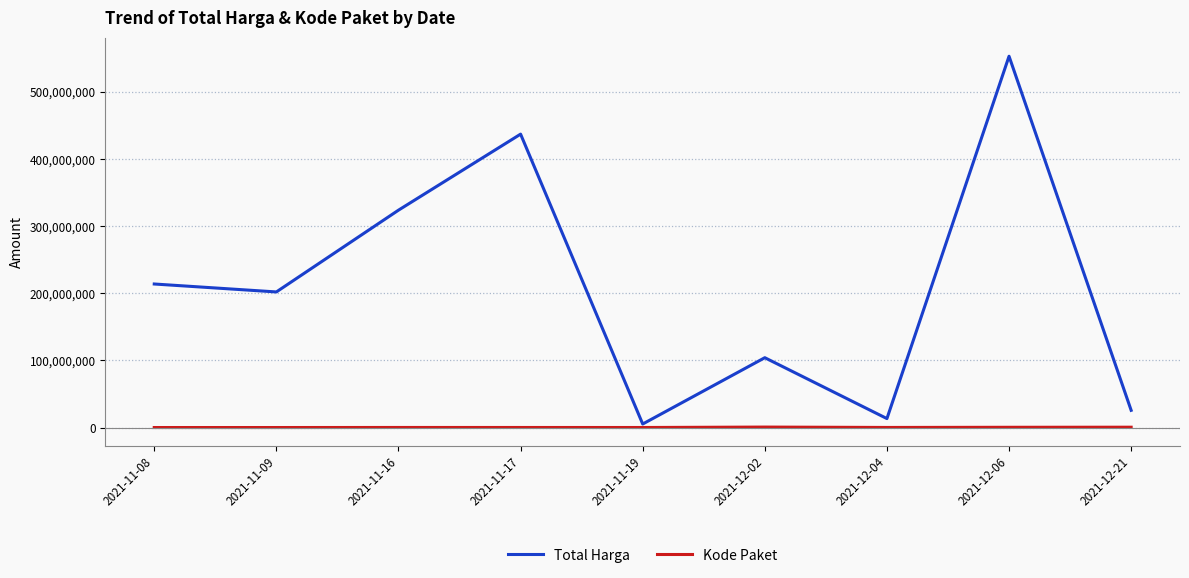

Is this an area chart (filled region under the line)?

No